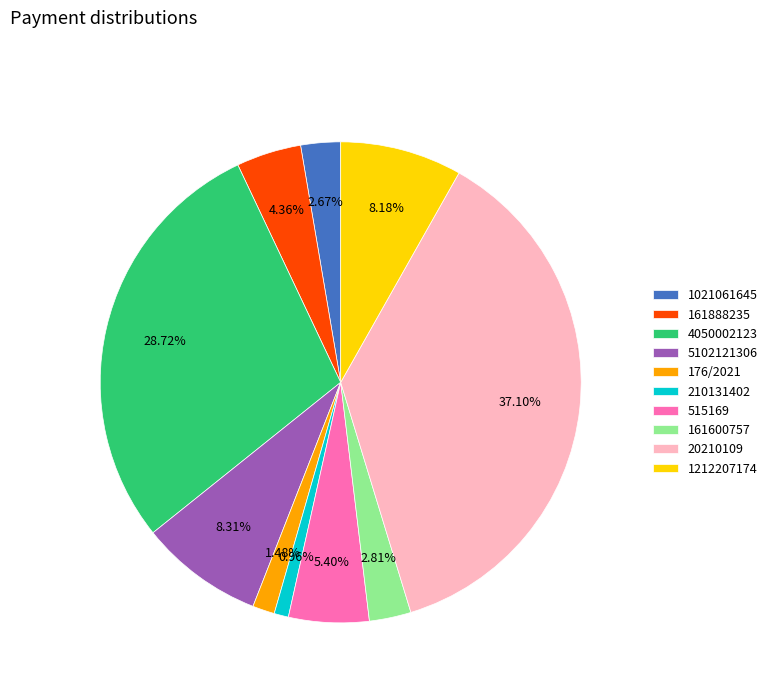

Is 515169 the majority of the pie?

No